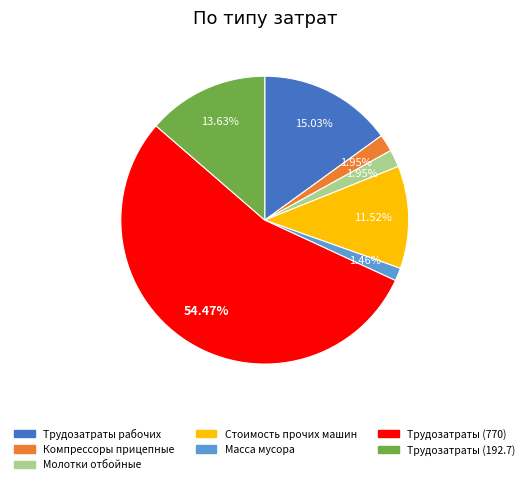

Which category accounts for the majority?

Трудозатраты (770)